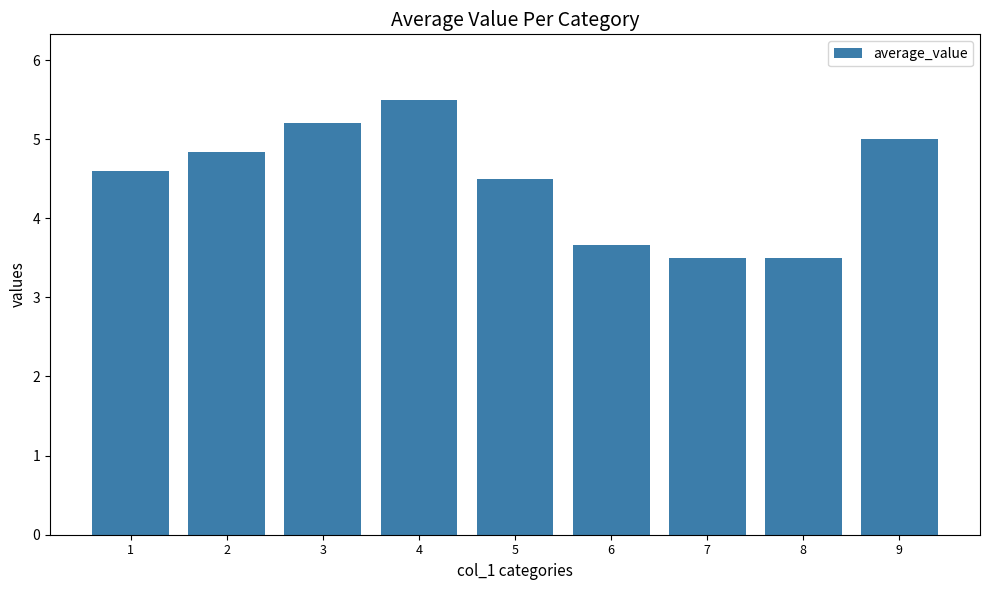

Is it true that the value at 1 is 2.8?

False